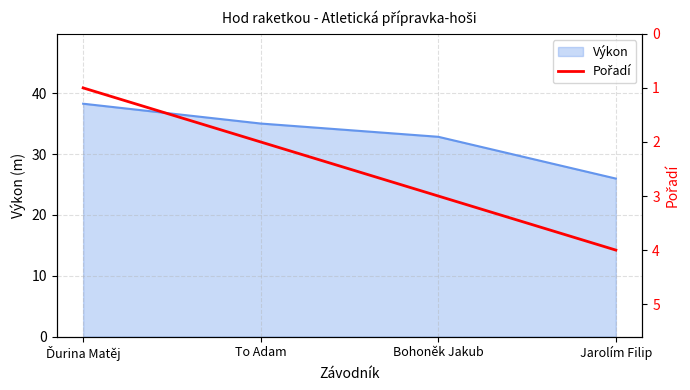

Reading left to right, extract all data points from this chart.

1	2	3	4